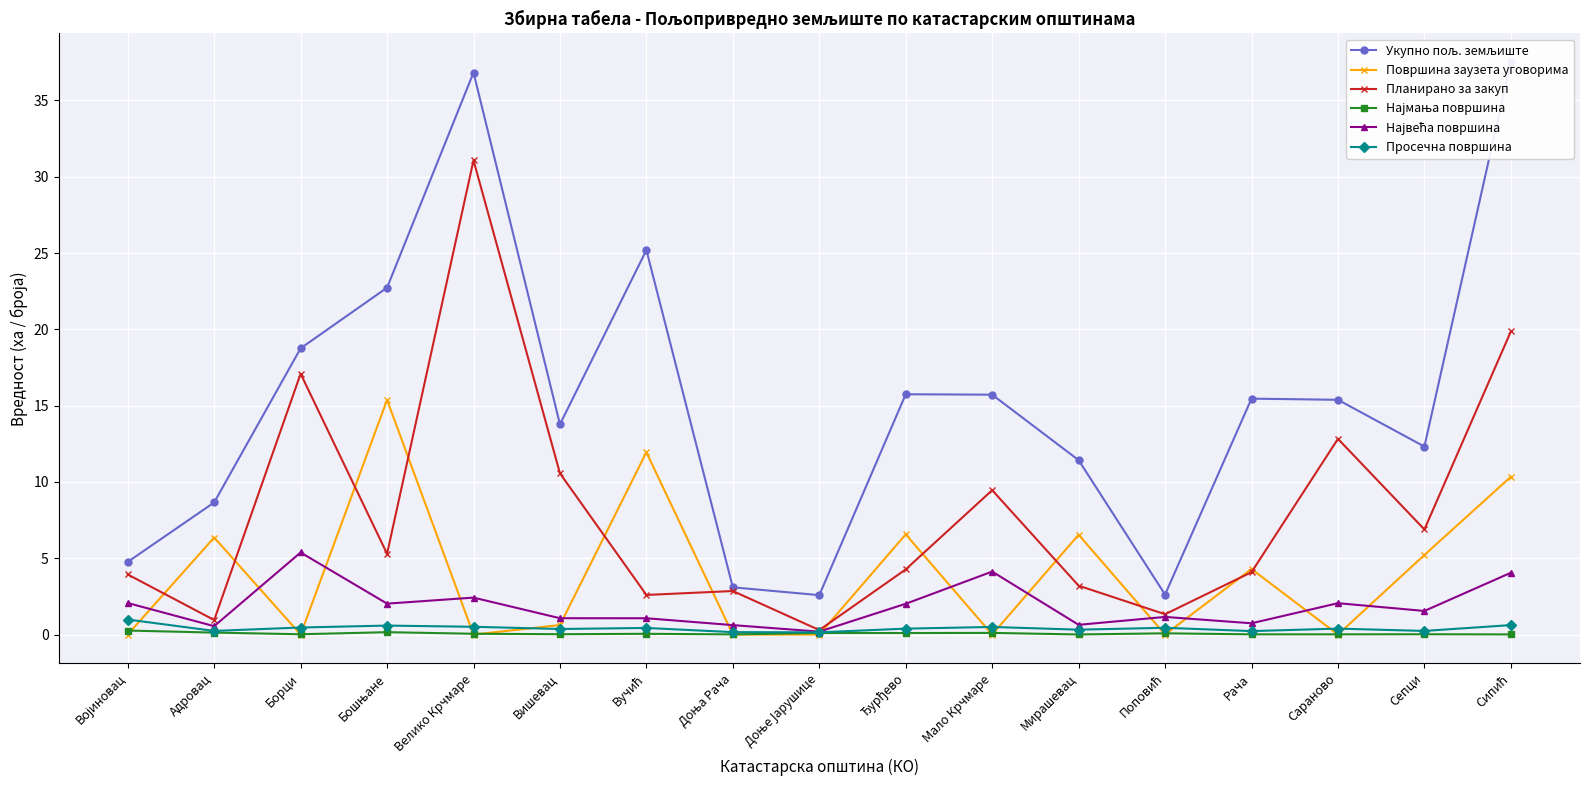

What is the maximum value shown in the chart?

37.5